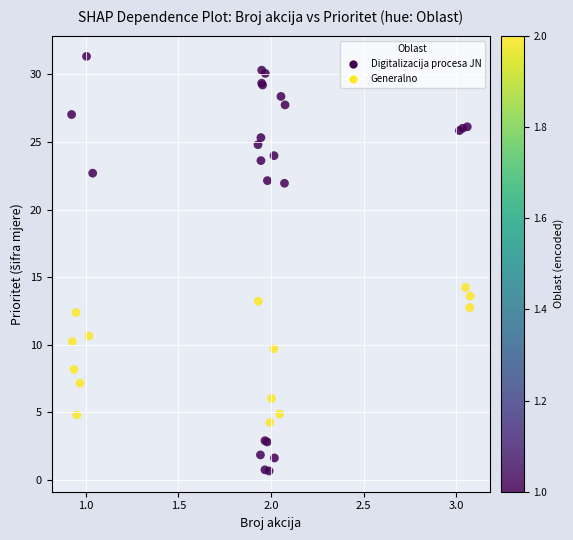

What Y value in the scatter plot is closest to 16?

14.3